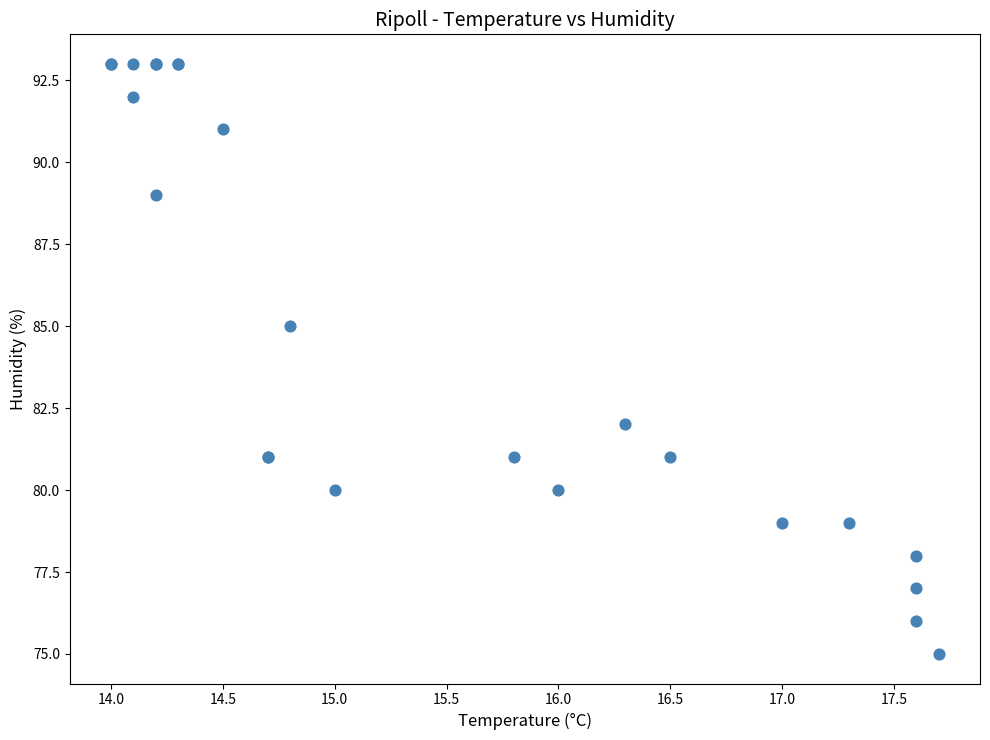

What Y value in the scatter plot is closest to 84?

85